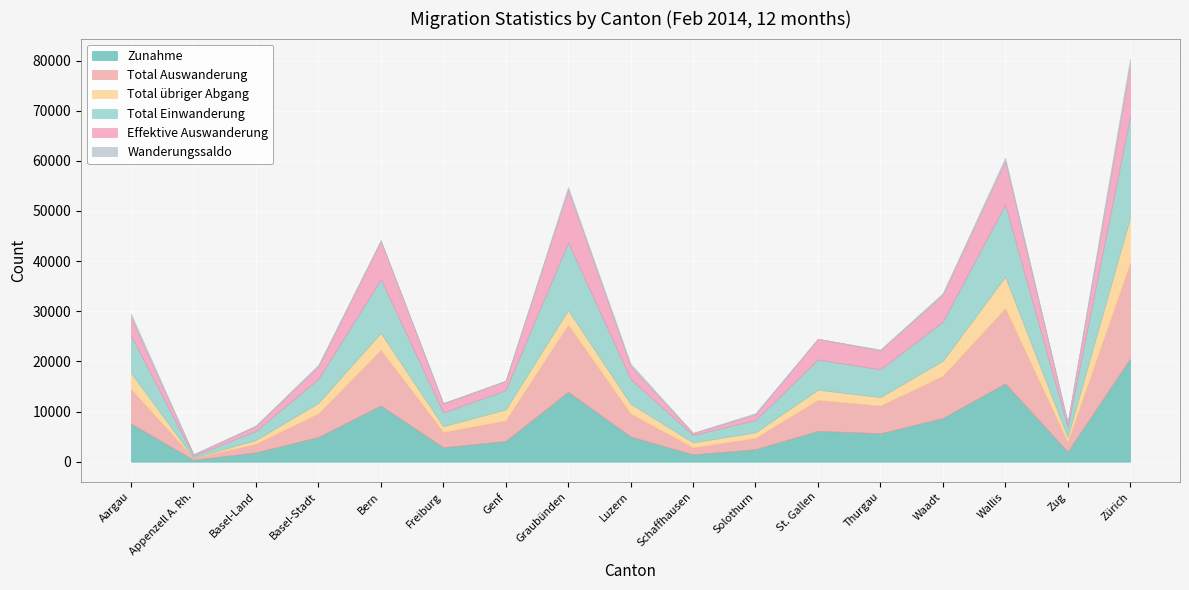

What is the sum of all Zunahme values?

114715